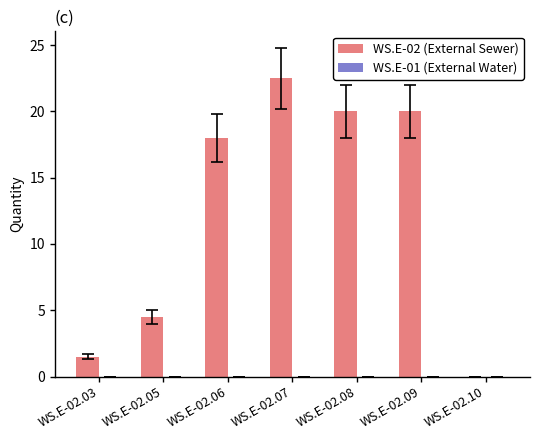

What is the sum of all values?

86.5